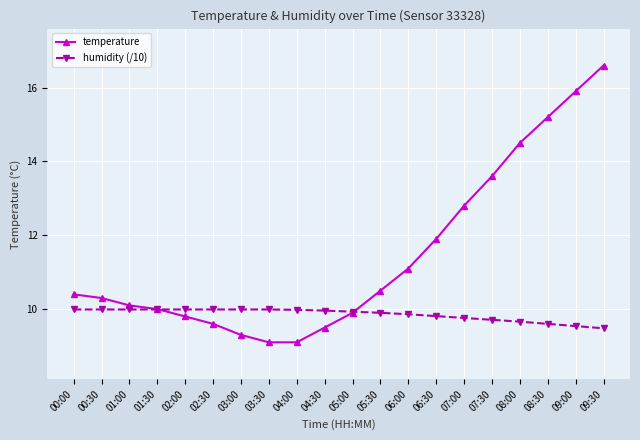

How many times do temperature and humidity (/10) cross each other?

2